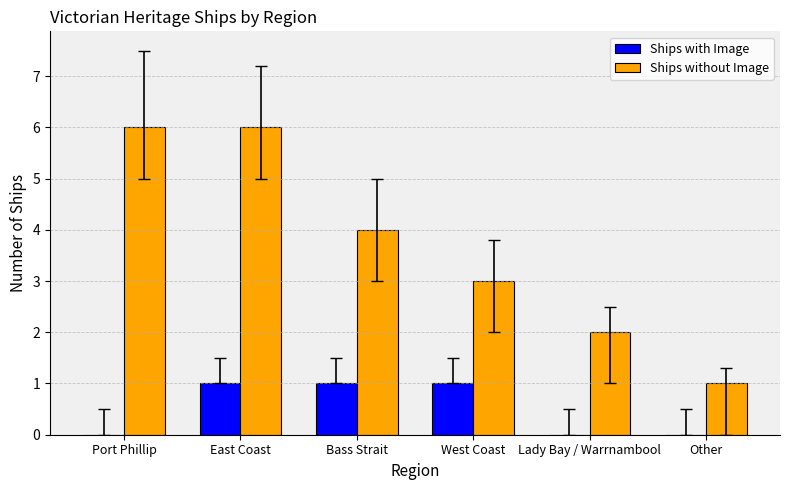

Reading left to right, extract all data points from this chart.

Ships with Image: Port Phillip=0	East Coast=1	Bass Strait=1	West Coast=1	Lady Bay / Warrnambool=0	Other=0
Ships without Image: Port Phillip=6	East Coast=6	Bass Strait=4	West Coast=3	Lady Bay / Warrnambool=2	Other=1